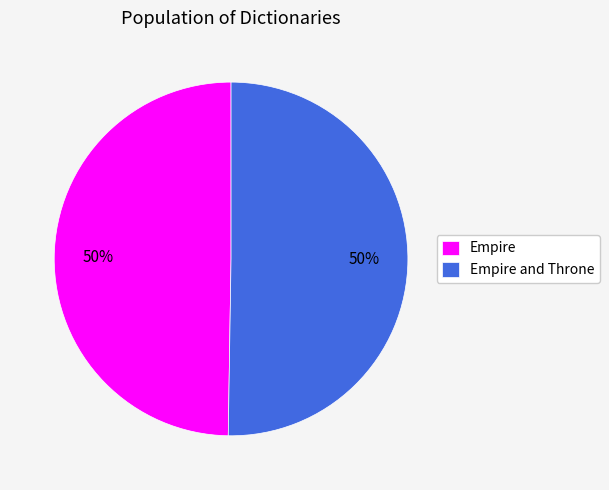

Combined, do Empire and Throne and Empire account for over 50%?

Yes